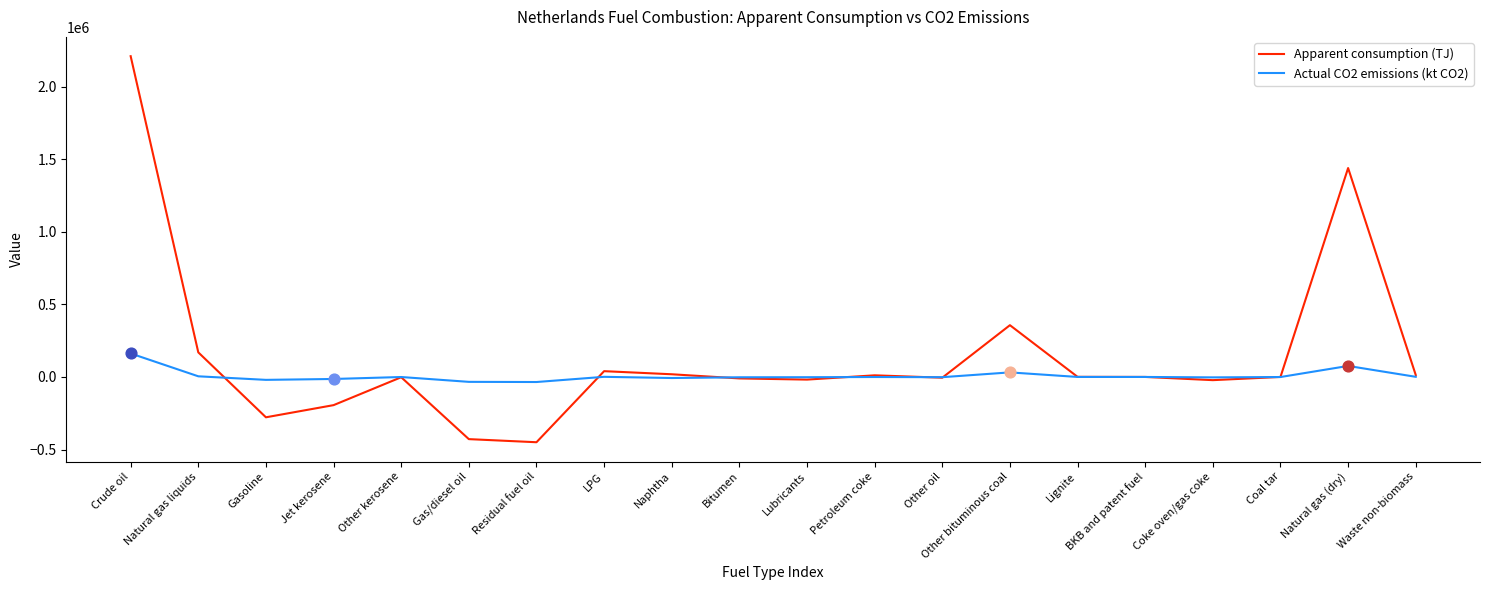

At which category is the sum across all series the highest?

Crude oil